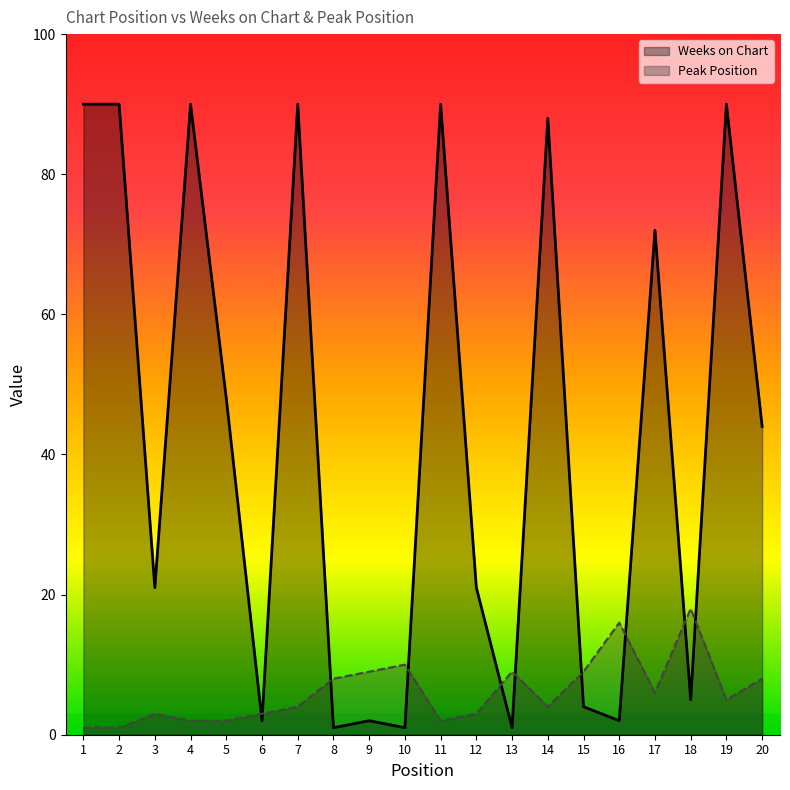

What is the difference between the maximum and minimum values in the Peak Position series?

17